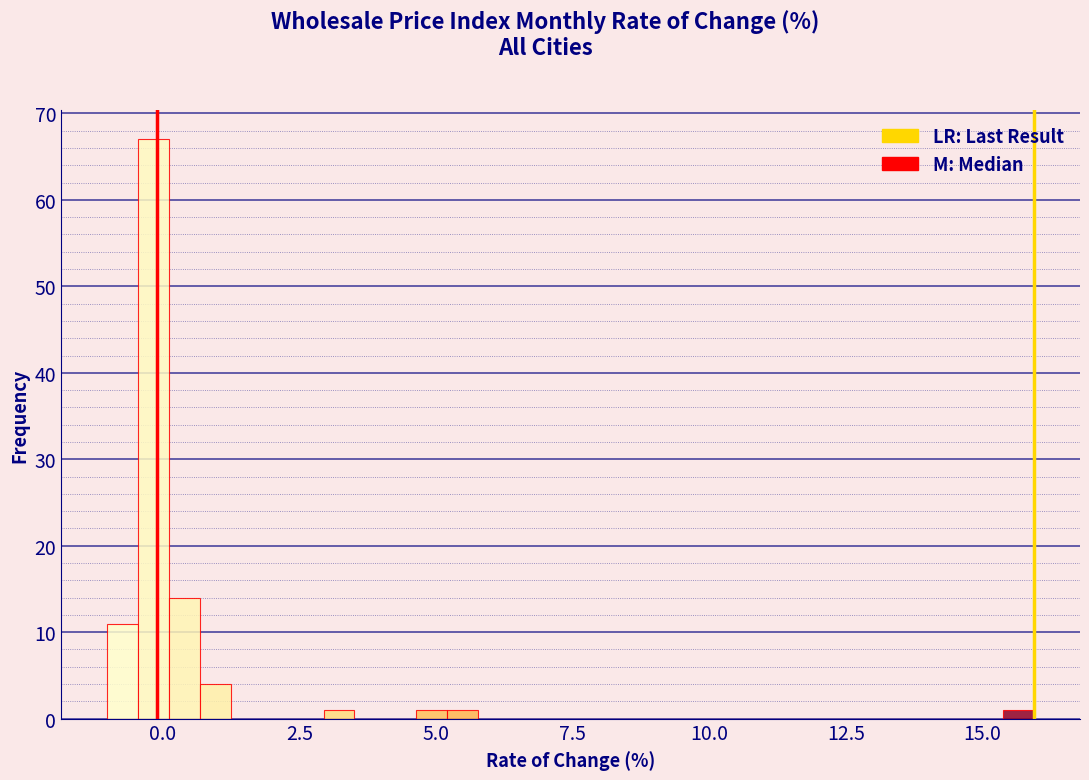

Around what value on the x-axis is the tallest bar? Give the approximate position of its centre, as read against the axis.

0.0